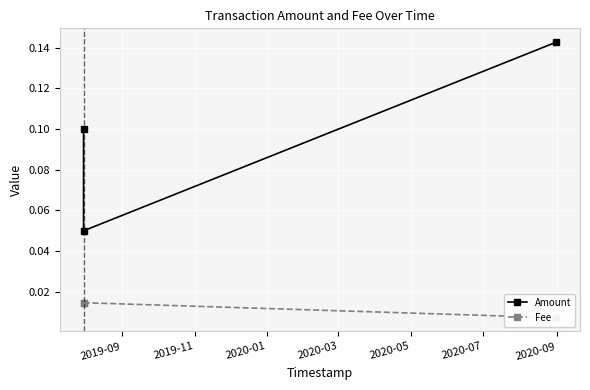

How many categories are shown in the chart?

3